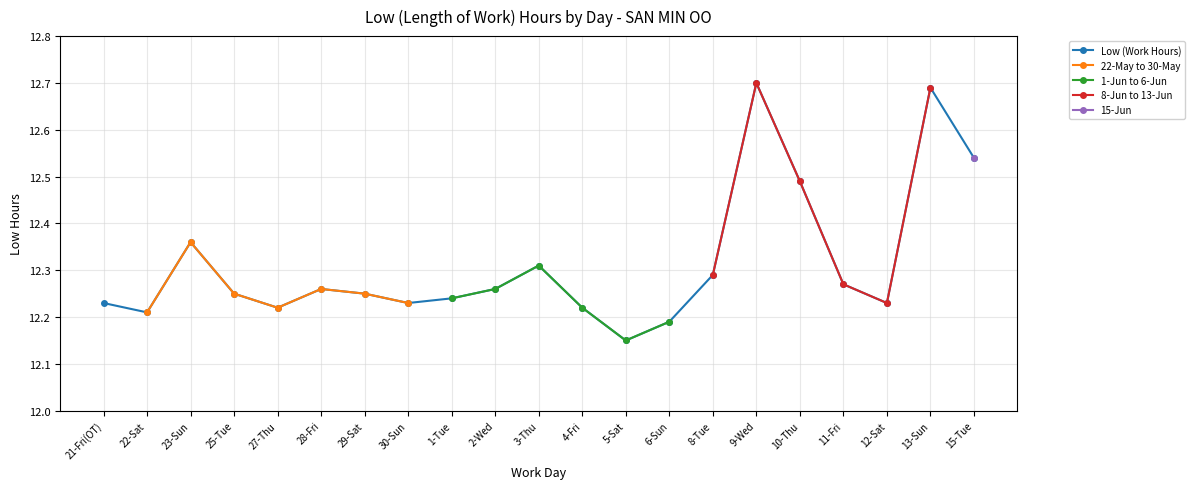

True or false: Day 1-6 (Jun) and Day 8-13 (Jun) intersect in this chart.

False